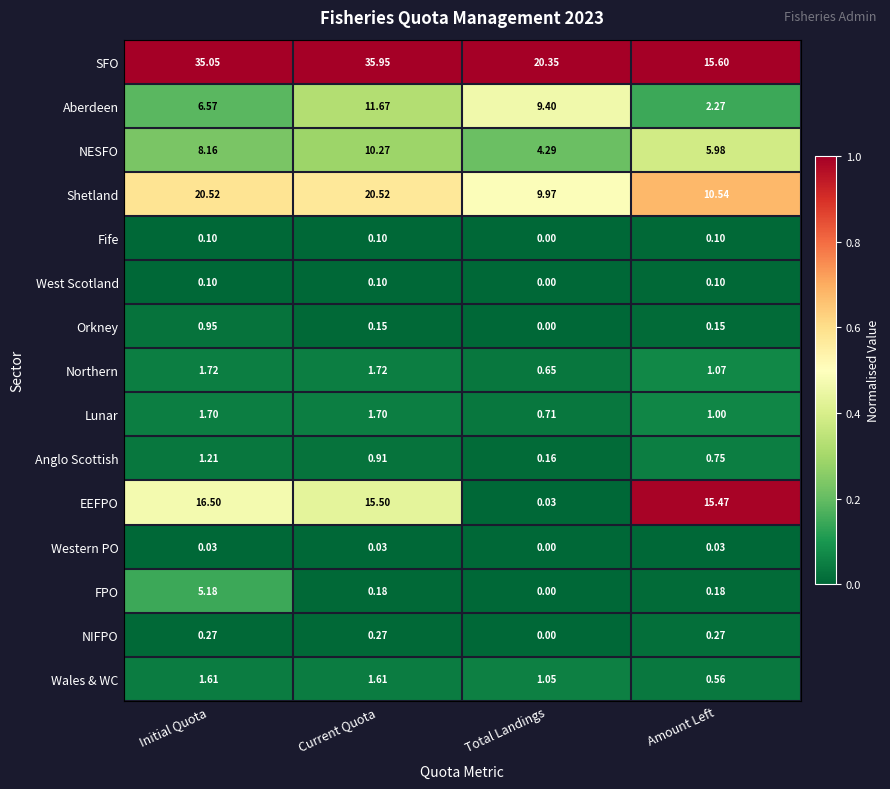

Which series has the largest total across all categories?

SFO